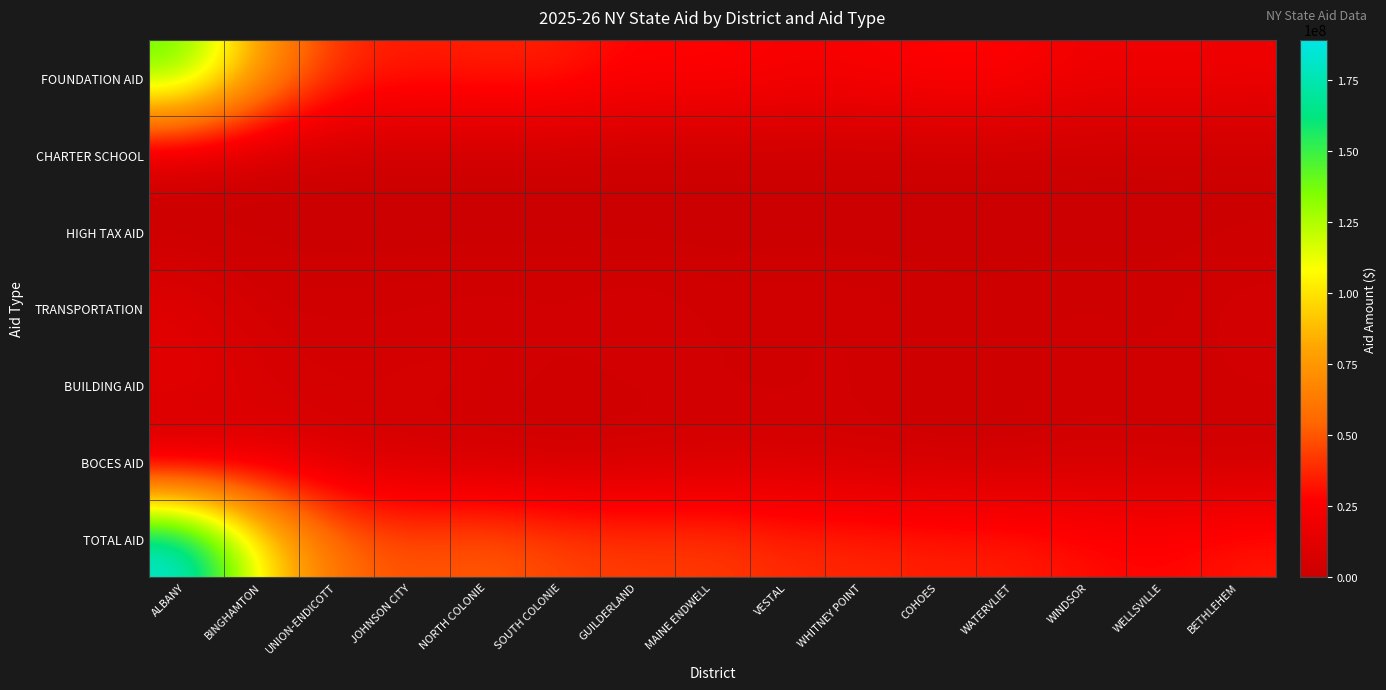

Count the number of data series in this chart.

7